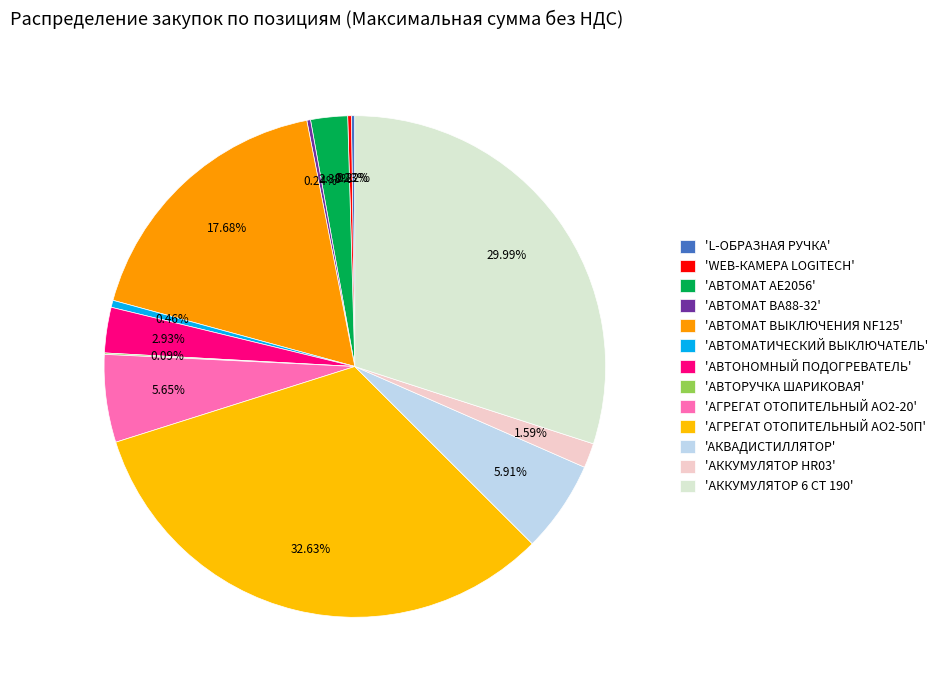

Does any single category account for the majority?

No